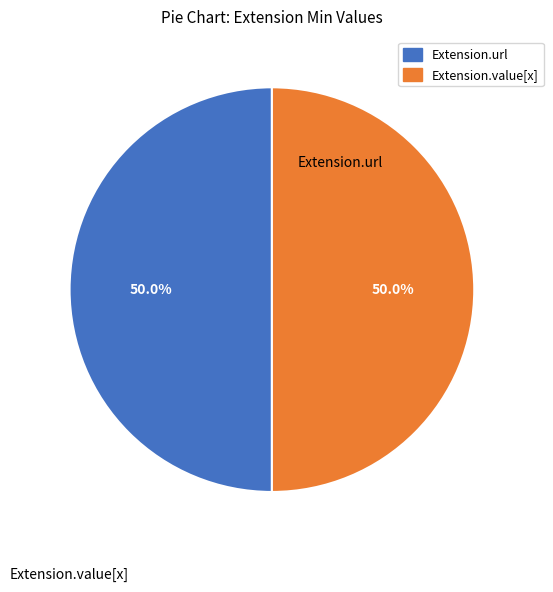

Approximately how many times larger is the value at Extension.url compared to Extension.value[x]?

1.0